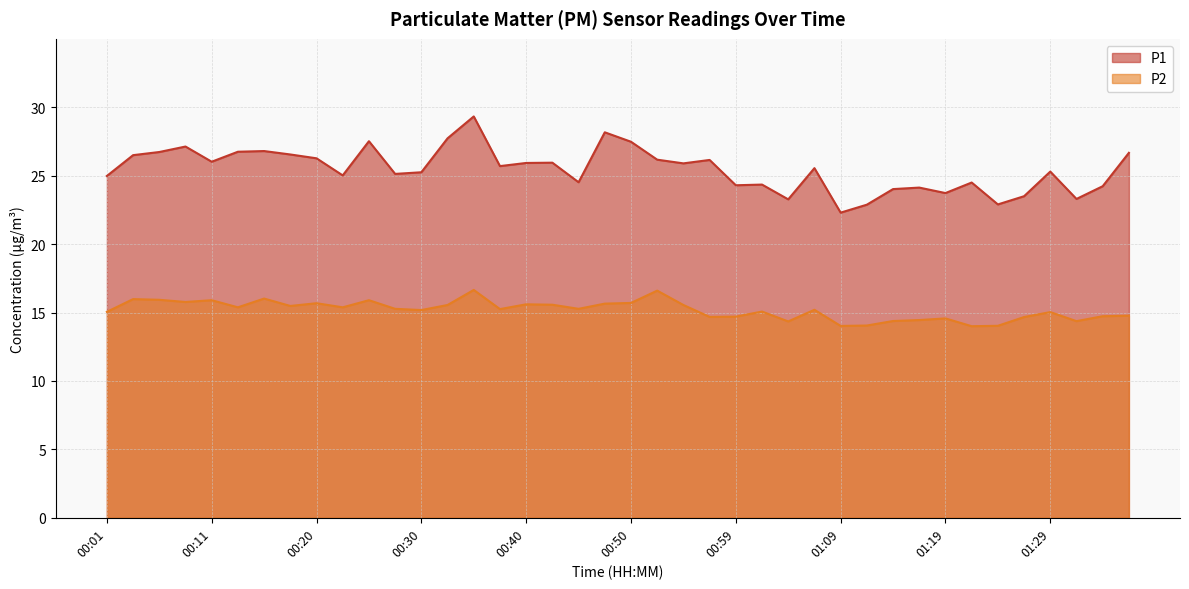

What is the label of the 31st point from the left?

01:14